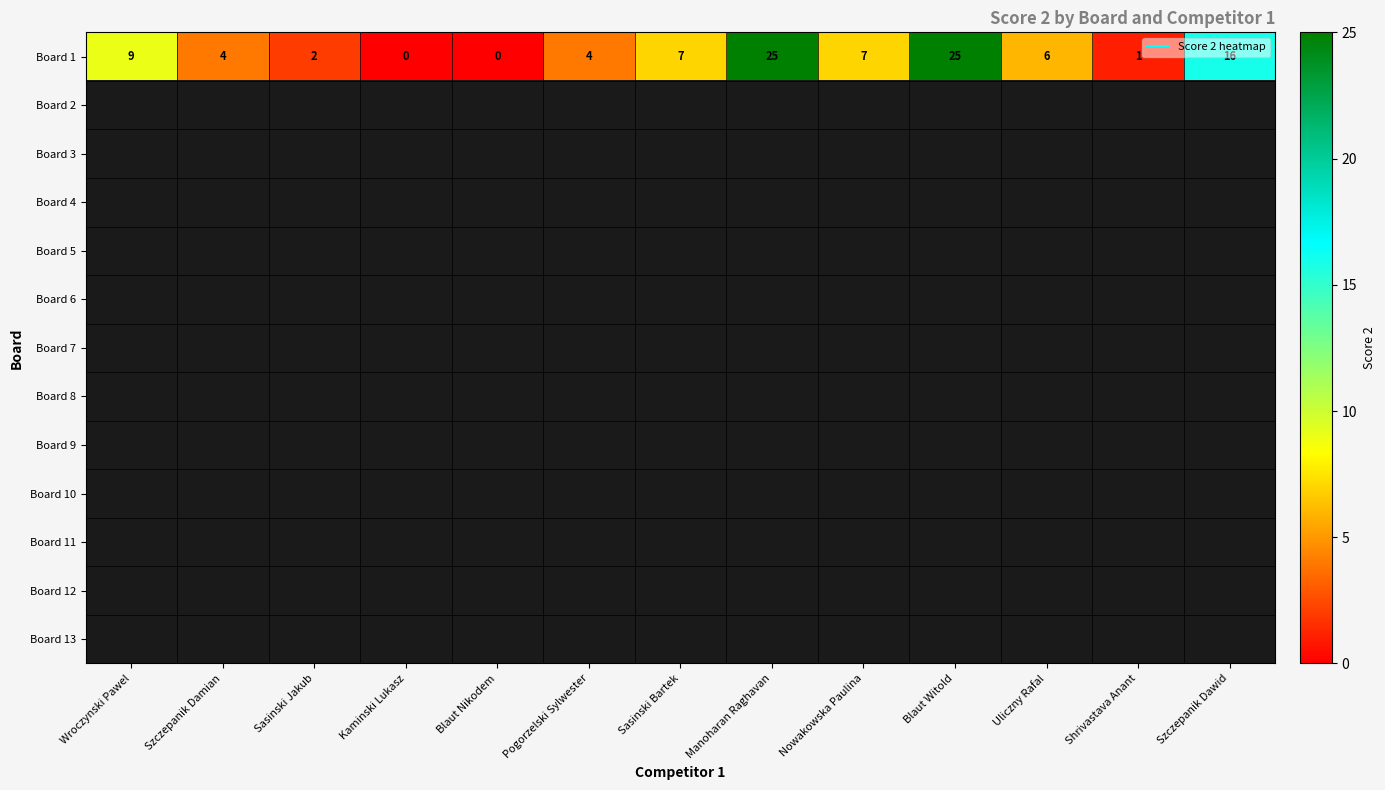

At which category does the chart reach its minimum across all series?

Kaminski Lukasz